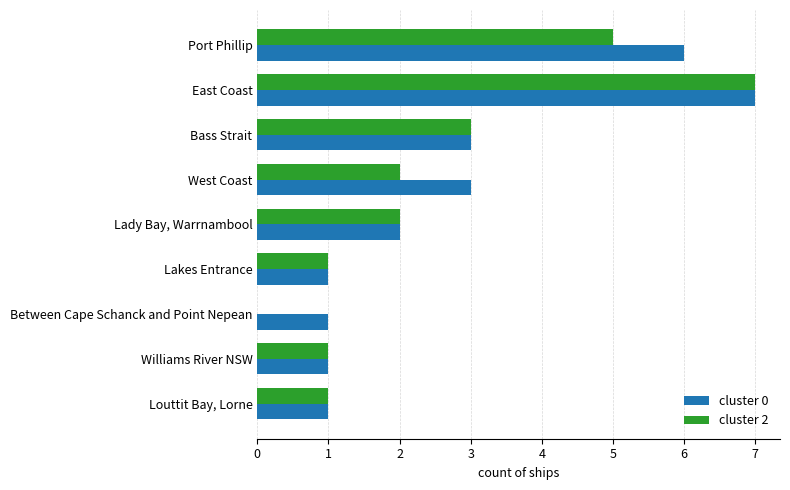

True or false: cluster 0 has a value of 9 at Port Phillip.

False